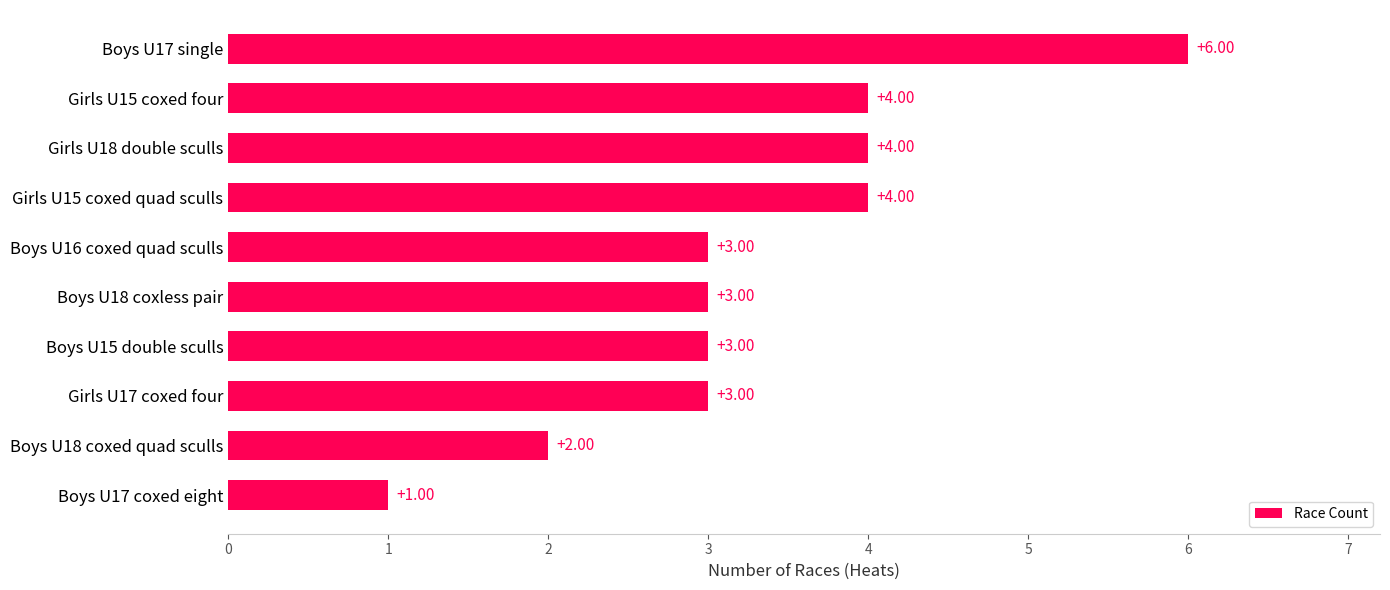

What is the difference between the maximum and minimum values?

5